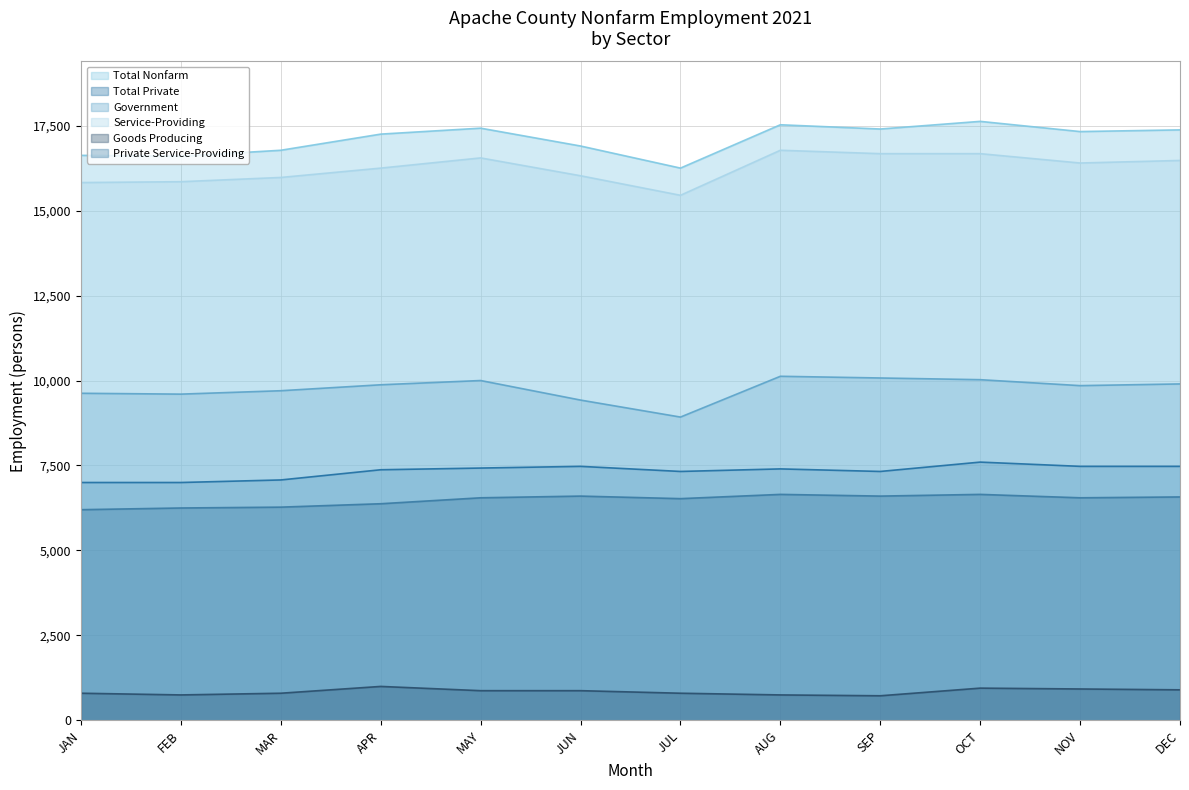

List the series in order of their peak value, highest first.

Total Nonfarm, Service-Providing, Government, Total Private, Private Service-Providing, Goods Producing